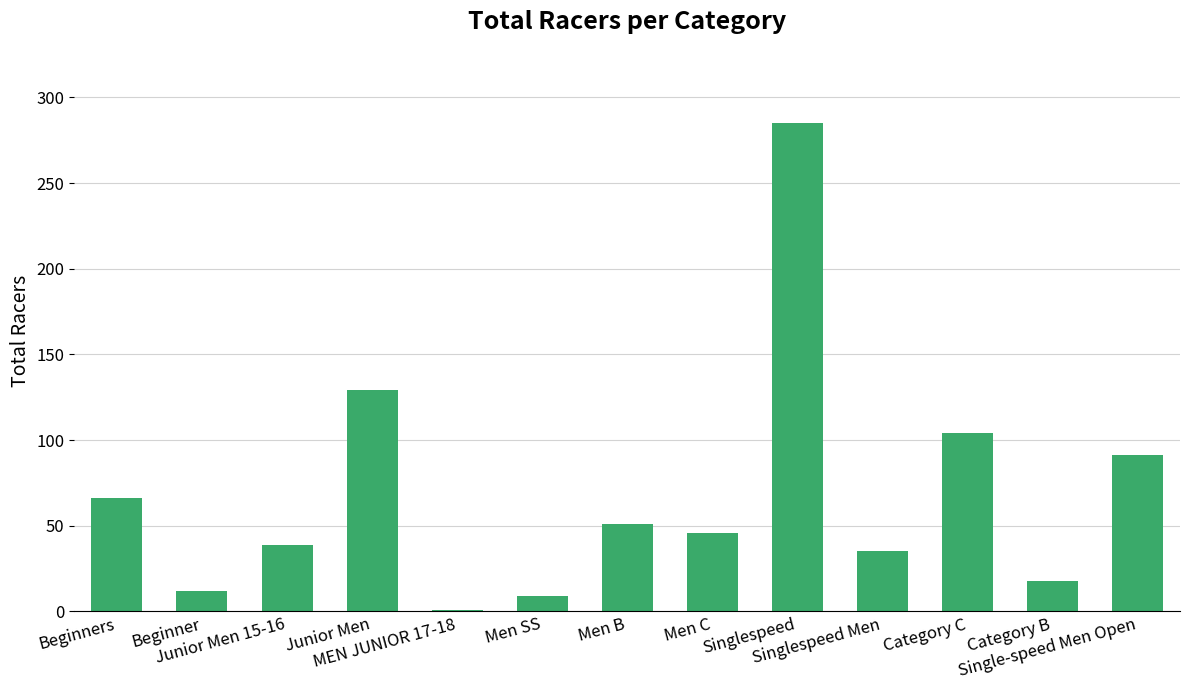

What is the difference between the values at Category B and Junior Men 15-16?

21